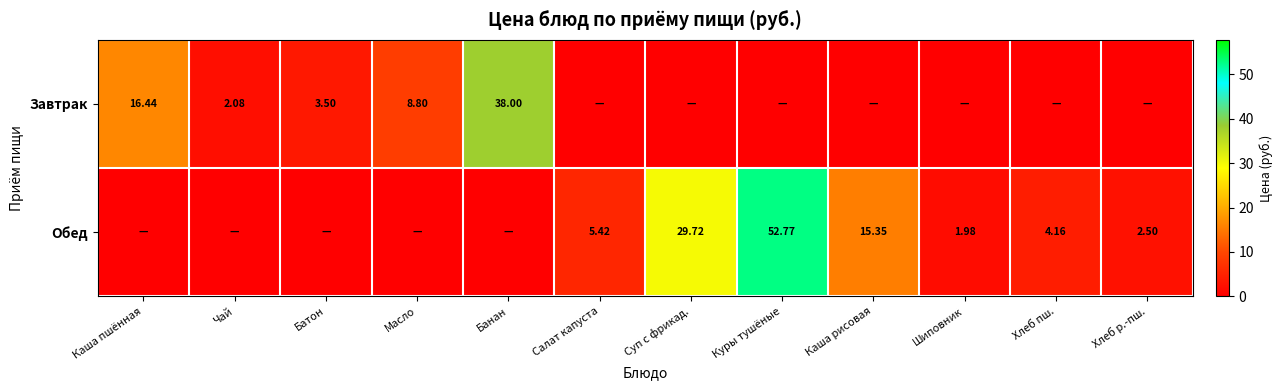

The Обед series shows 15.3 at Каша рисовая. True or false?

True